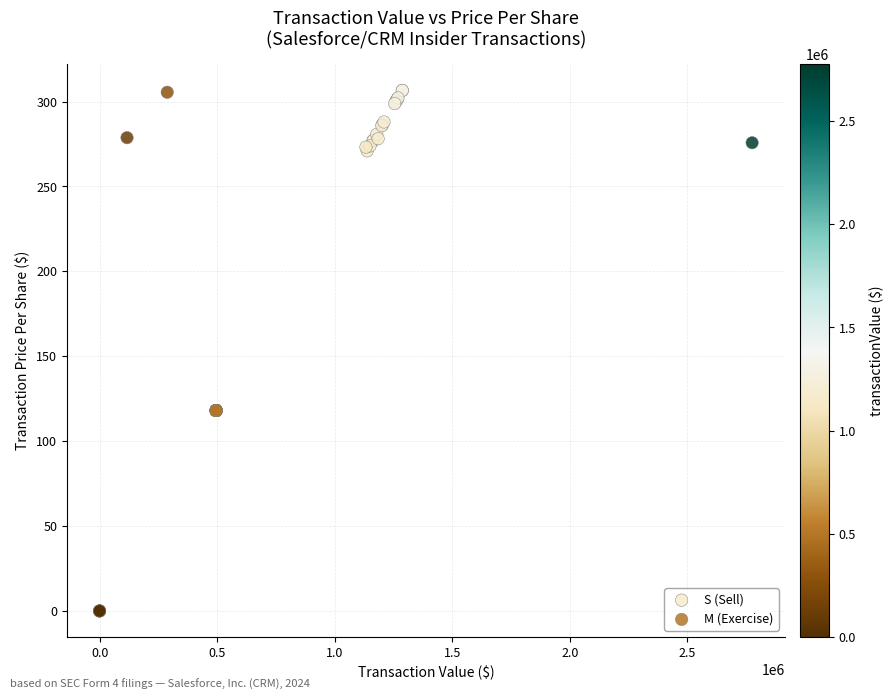

Which series contains the highest Y value?

S (Sell)